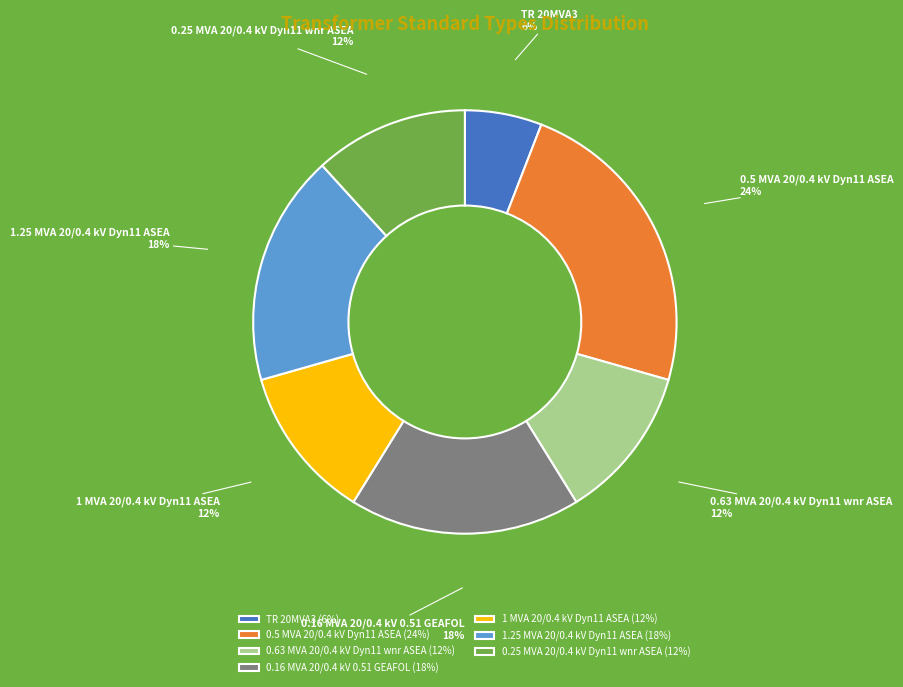

Is there any slice that represents more than half of the pie?

No